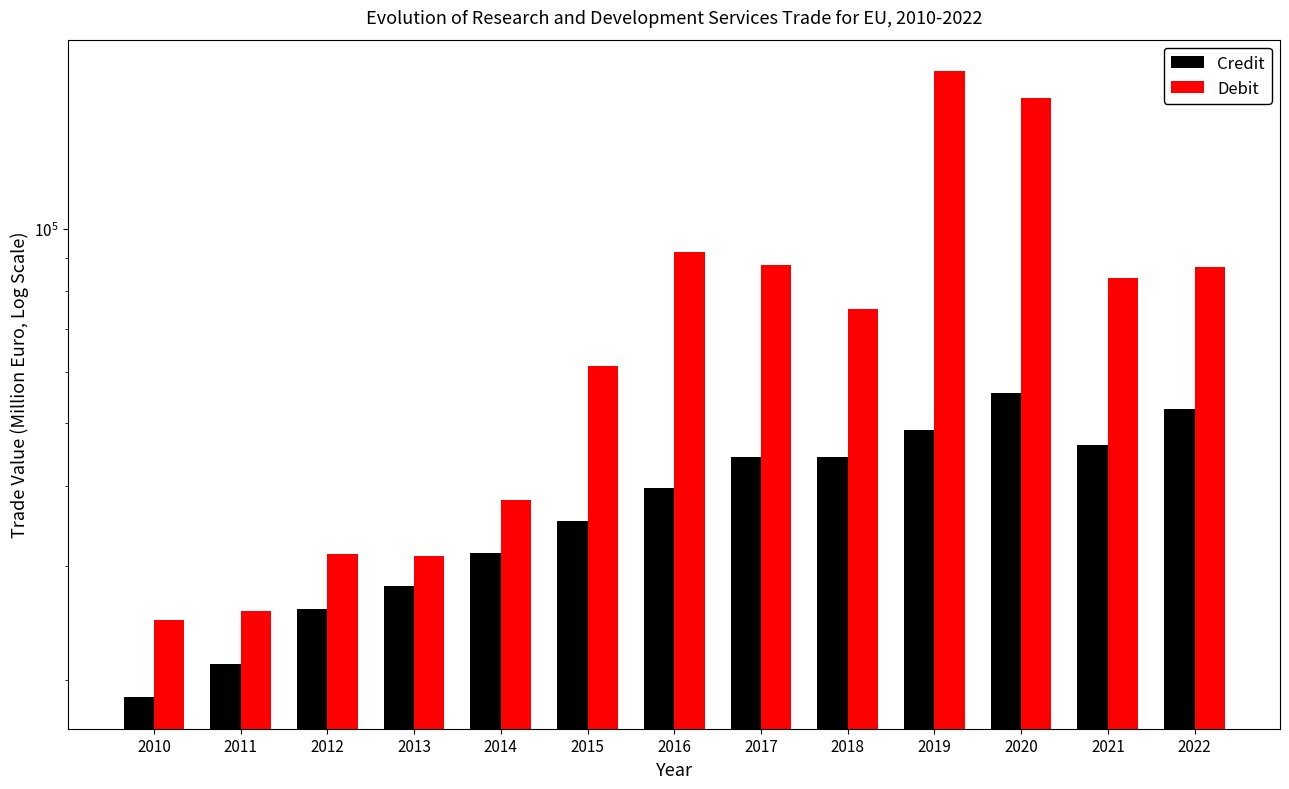

At which label does Debit first exceed 75068?

2016